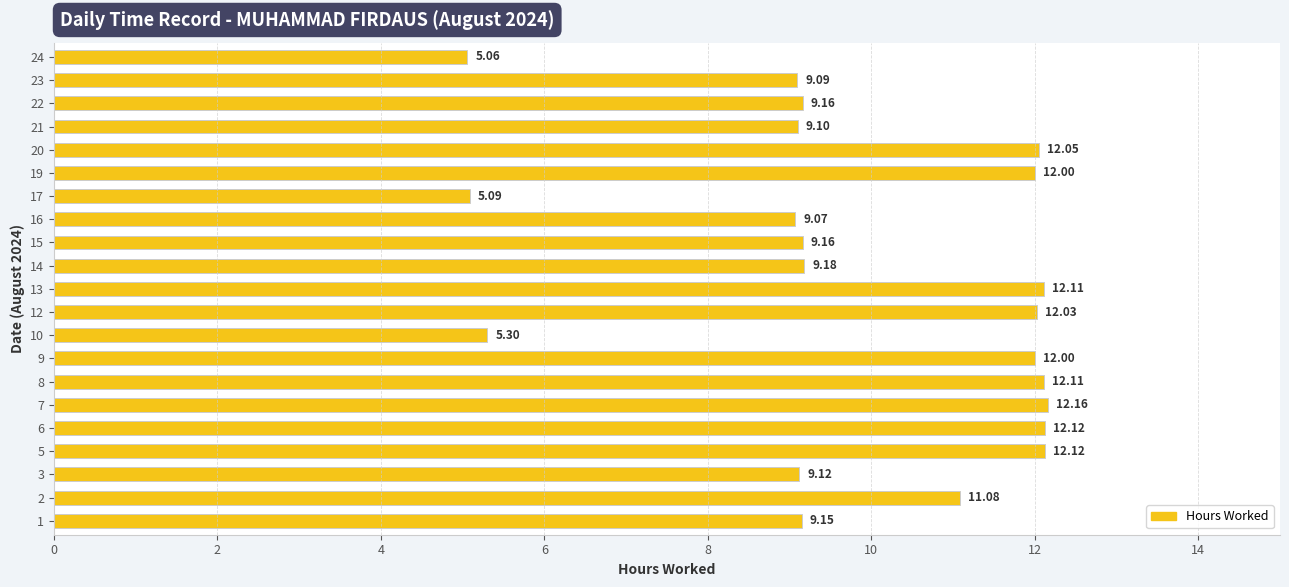

What is the change in value from 16 to 19?

+2.9